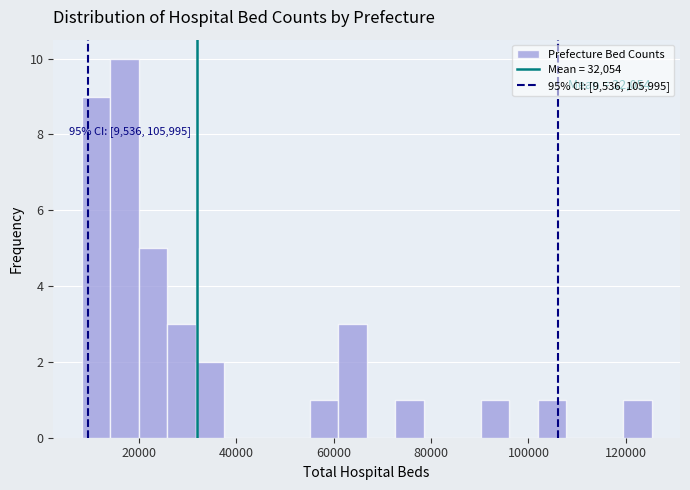

Read against the x-axis, roughly where is the centre of the tallest bar?

18000